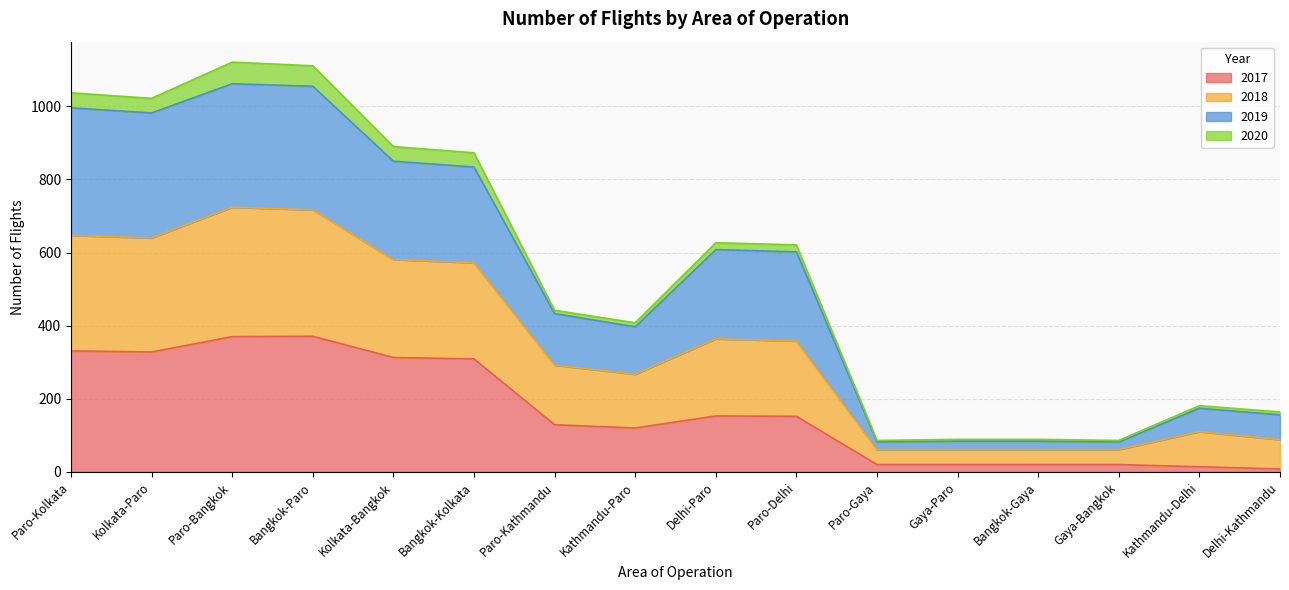

Between Kathmandu-Delhi and Kolkata-Bangkok, which is larger?

Kolkata-Bangkok